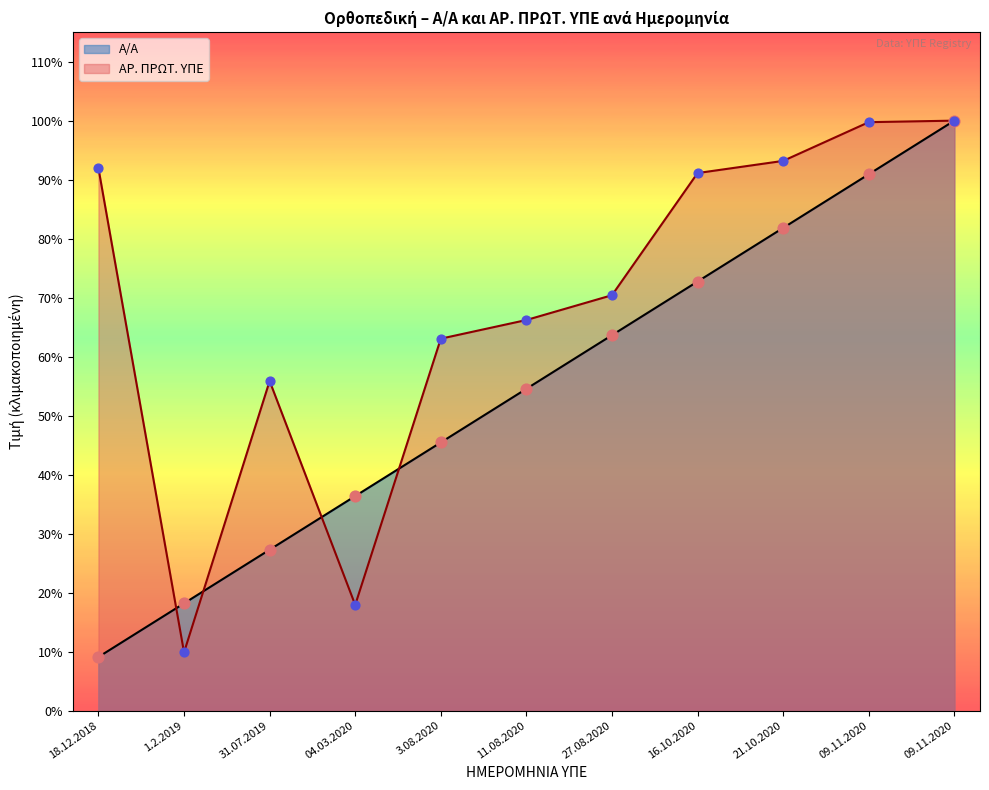

At how many categories does at least one series exceed 36321?

7